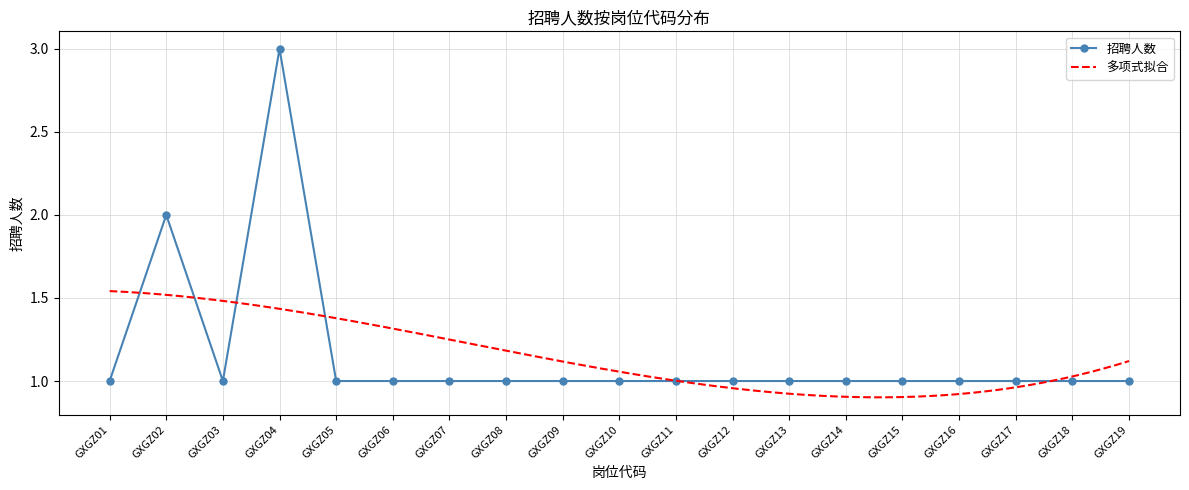

List the labels in order of value, largest first.

GXGZ04, GXGZ02, GXGZ01, GXGZ03, GXGZ05, GXGZ06, GXGZ07, GXGZ08, GXGZ09, GXGZ10, GXGZ11, GXGZ12, GXGZ13, GXGZ14, GXGZ15, GXGZ16, GXGZ17, GXGZ18, GXGZ19